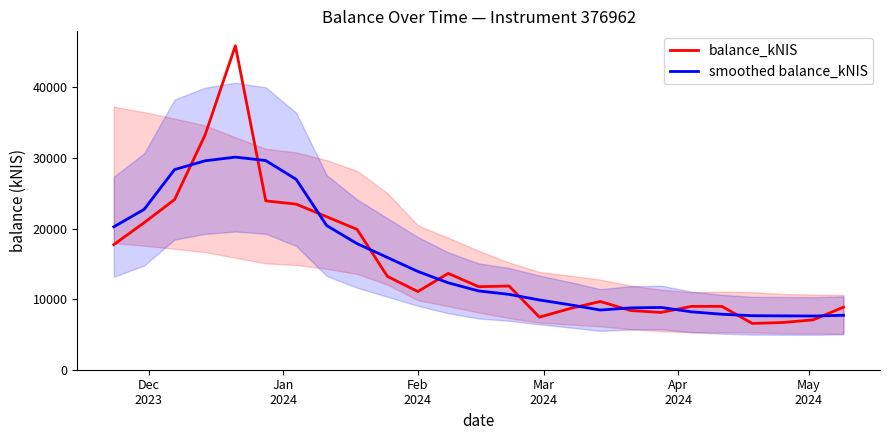

Which series ends up on top after the final intersection of balance_kNIS and smoothed balance_kNIS?

balance_kNIS